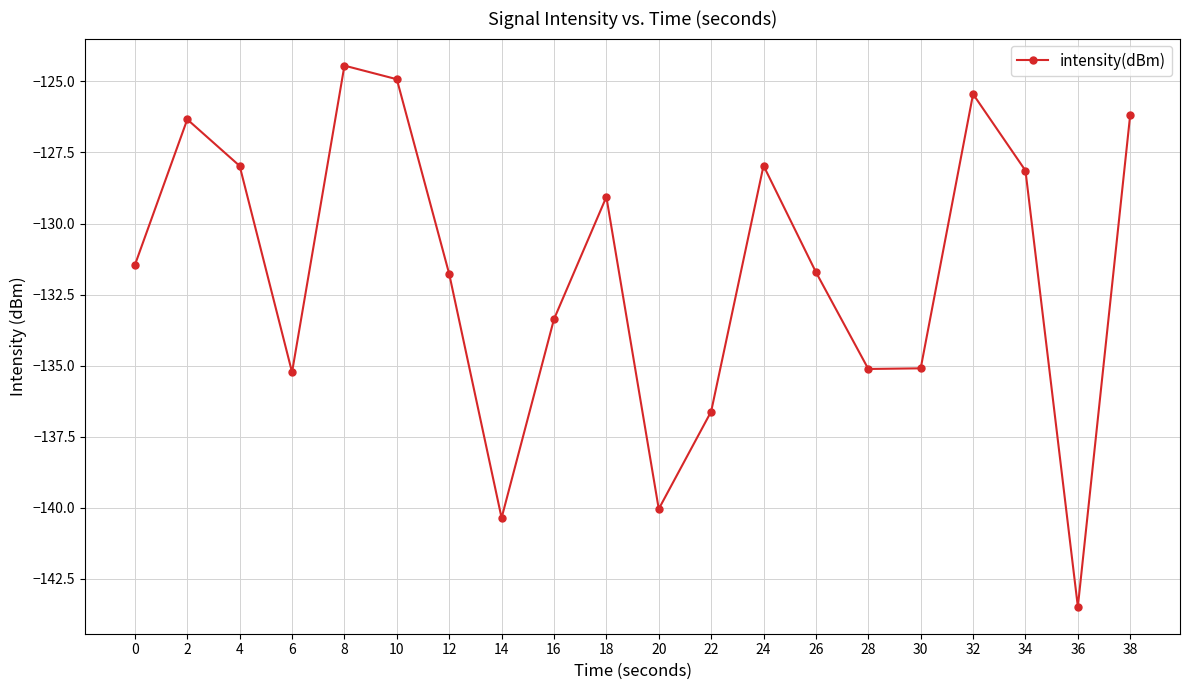

What is the value of the 3rd point from the left?

-128.0